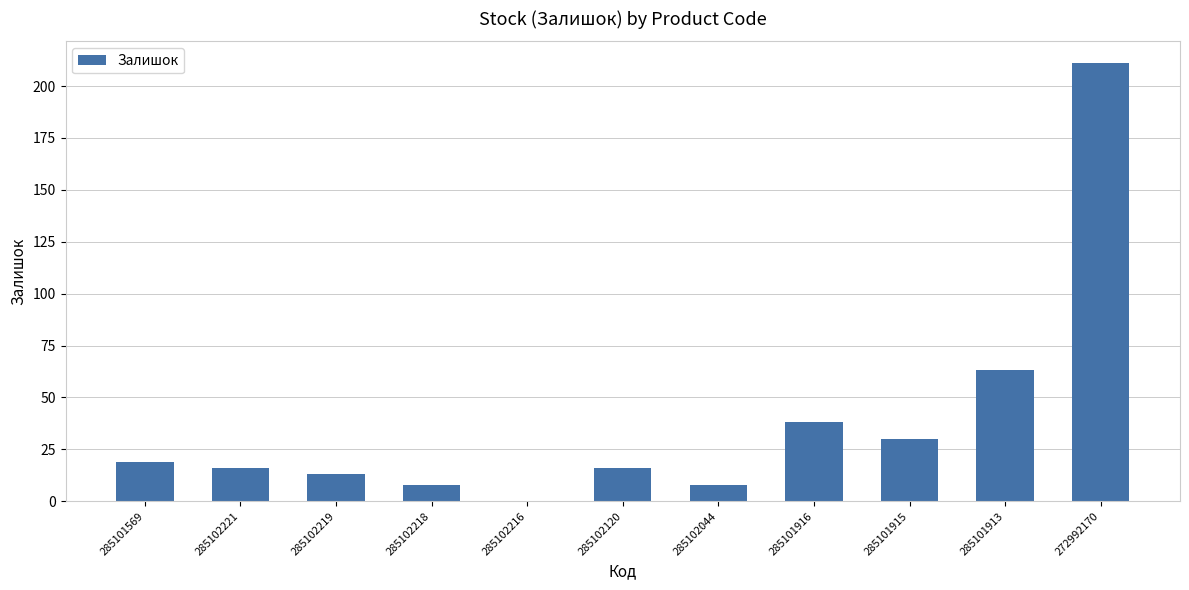

Is it true that the value at 285102221 is 29?

False